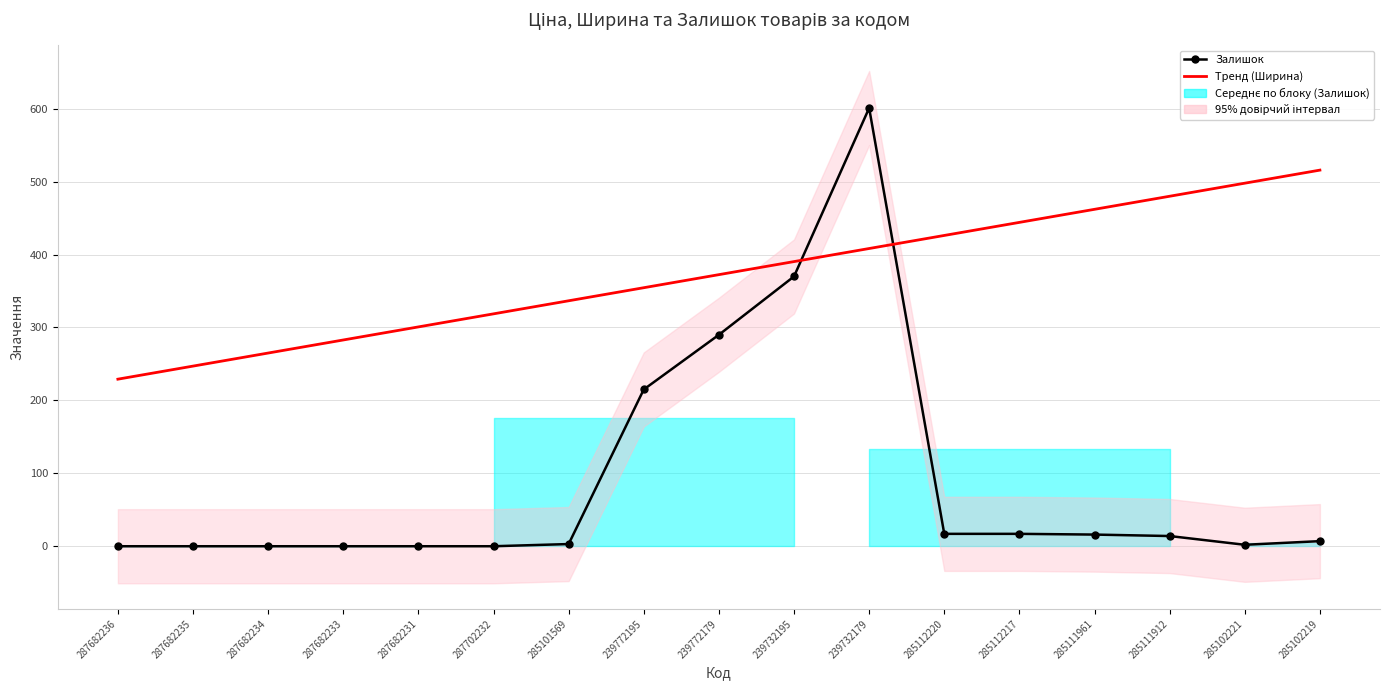

Read the Залишок value at 239732195.

370.0